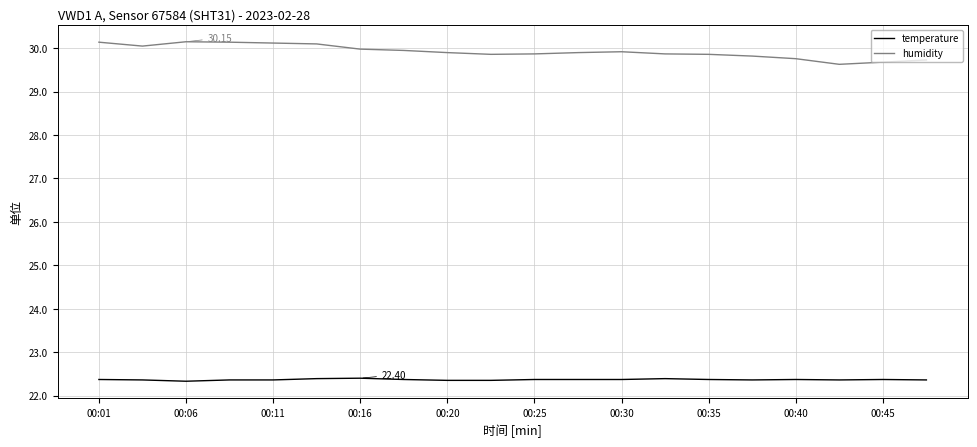

At how many categories does at least one series exceed 23?

20